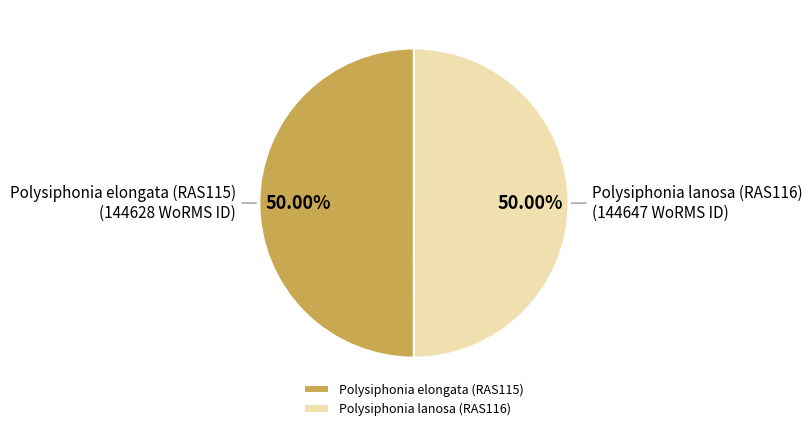

Is the sum of Polysiphonia elongata (RAS115) and Polysiphonia lanosa (RAS116) greater than half?

Yes